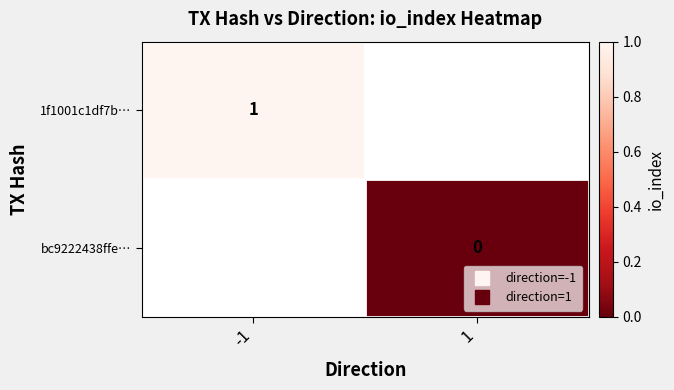

List the series in order of their peak value, highest first.

1f1001c1df7b…, bc9222438ffe…